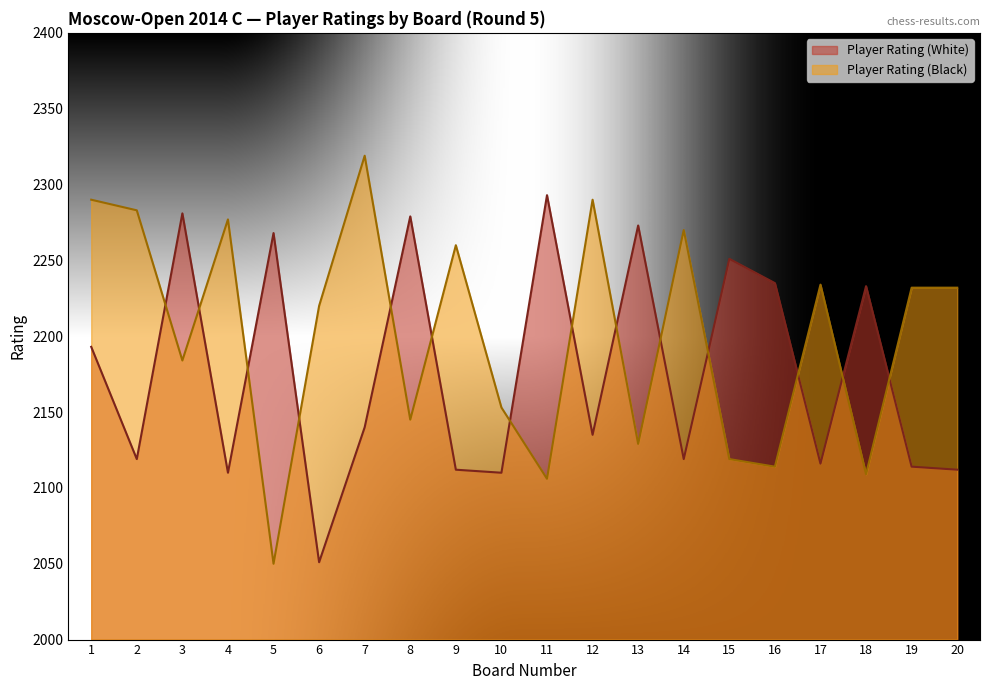

True or false: Player Rating (Black) has a value of 2129 at 13.

True